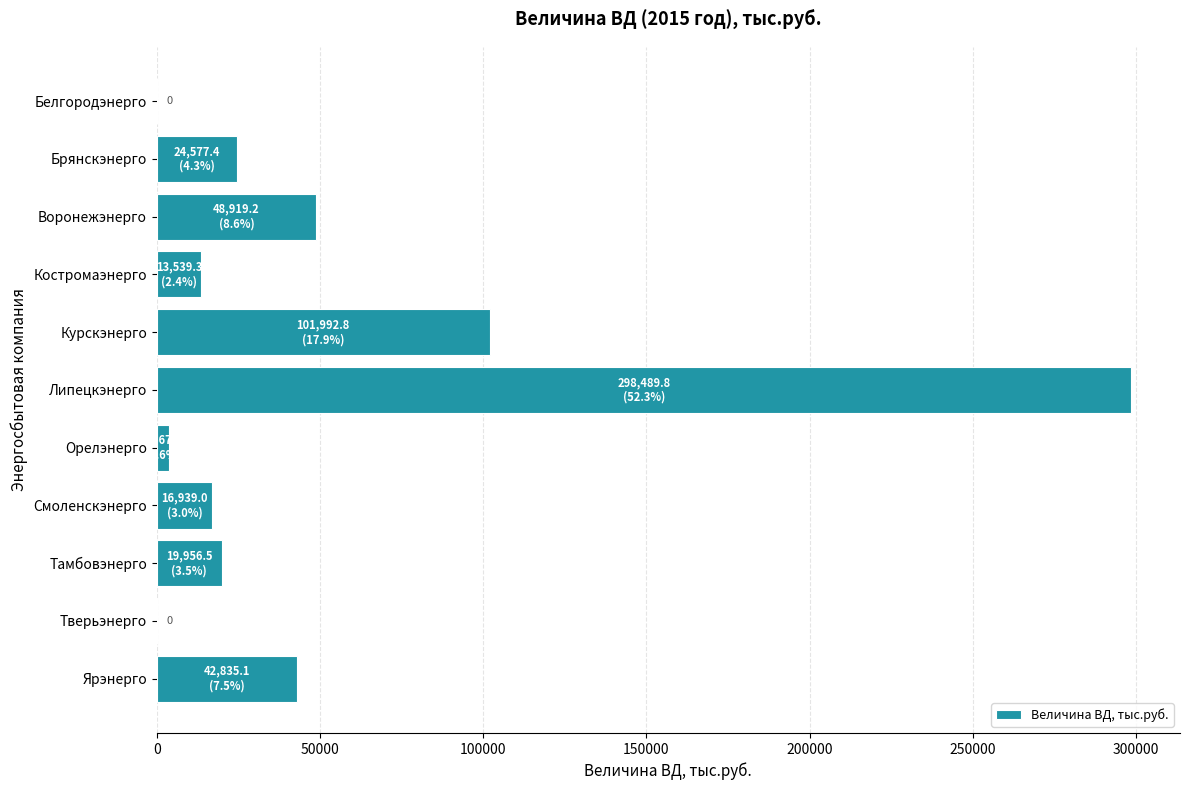

The chart shows a value of 36662.0 at Курскэнерго. True or false?

False